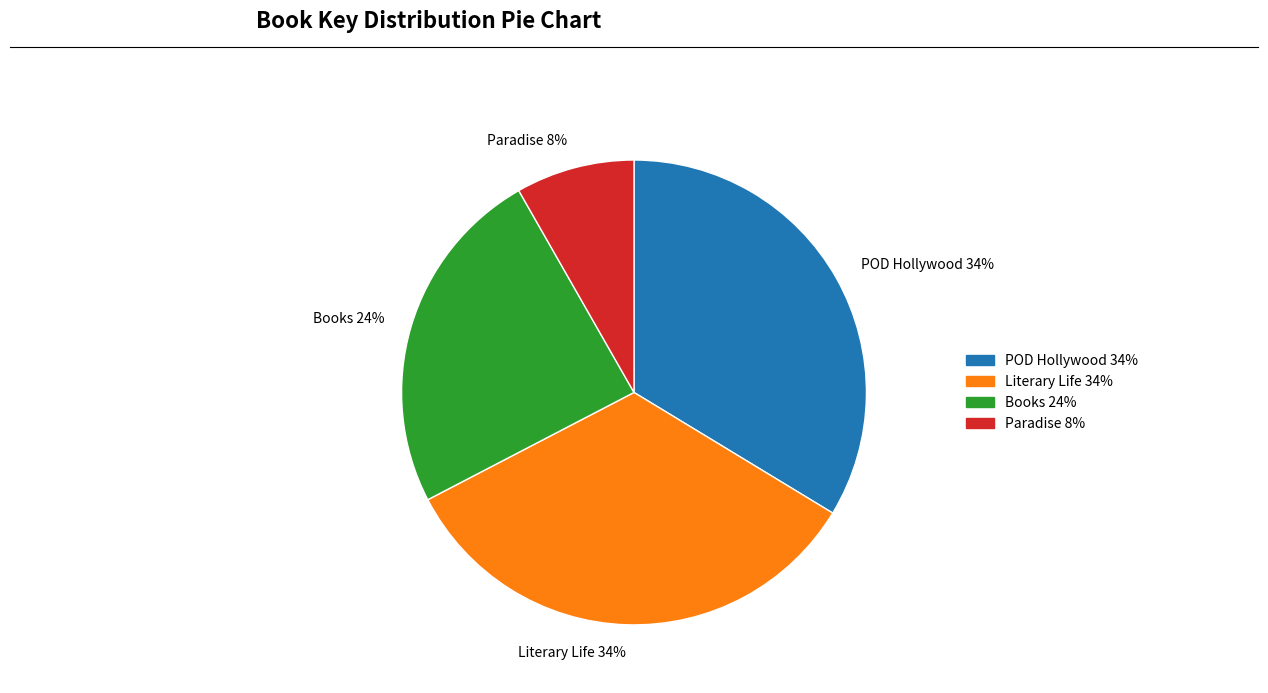

True or false: POD Hollywood accounts for 39% of the total.

False